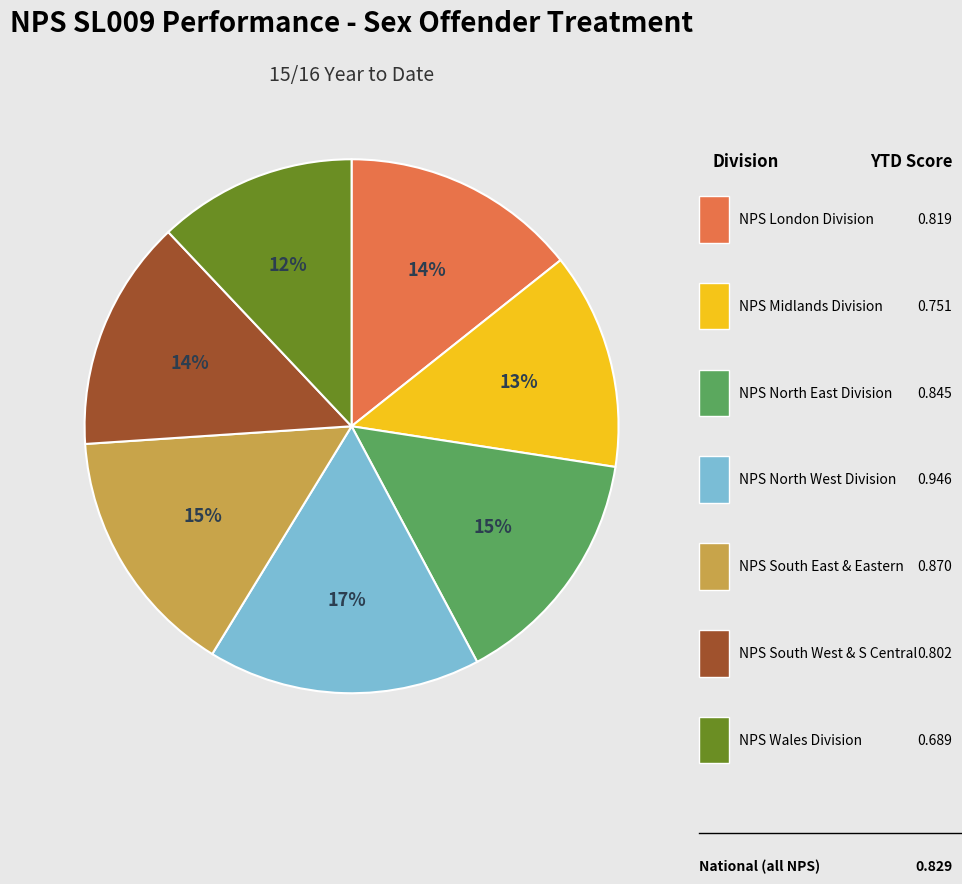

To the nearest percent, what is the average slice percentage?

14%